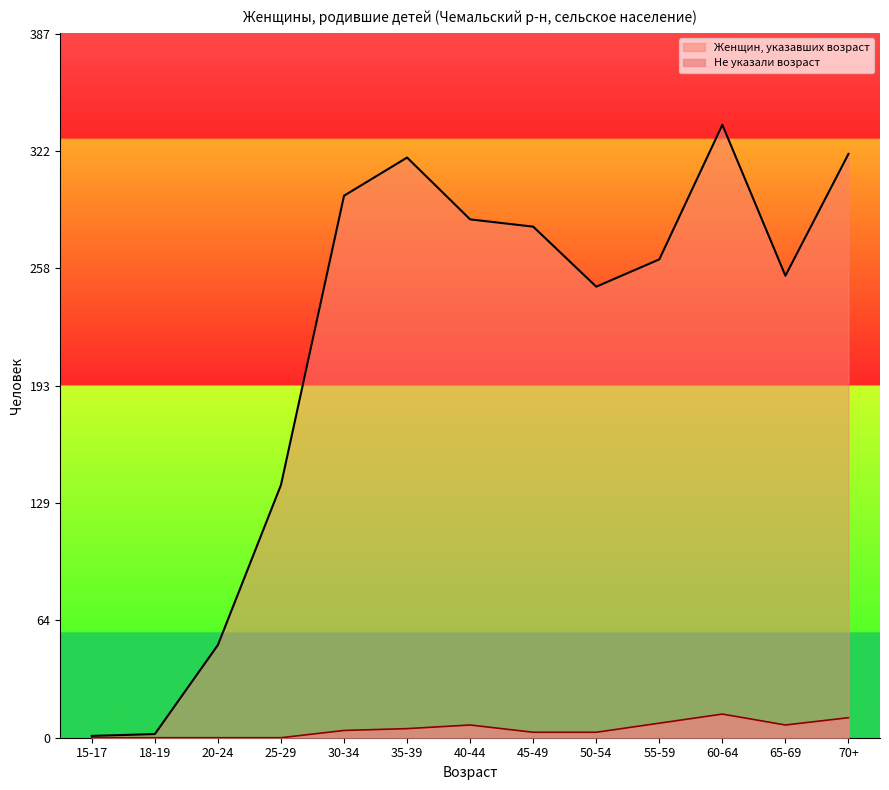

True or false: Не указали возраст and Женщин, указавших возраст cross at least once.

False